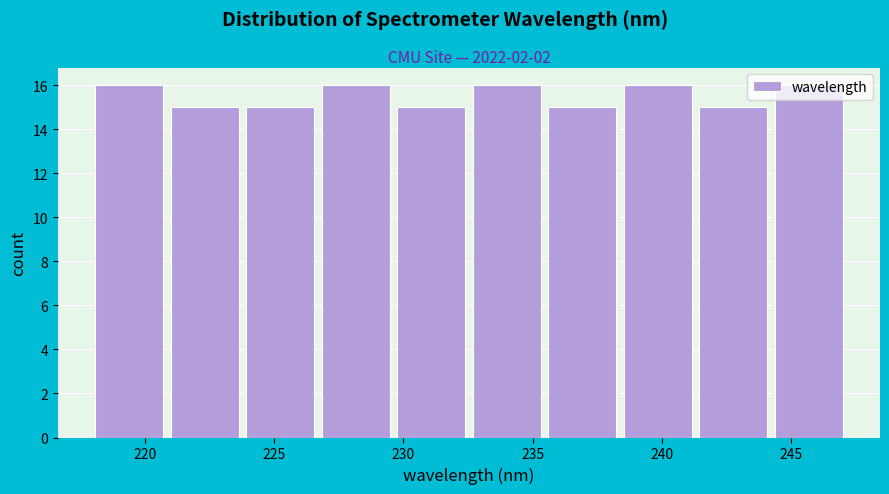

How tall is the bar that spans 224.0 to 227.0 on the x-axis? Neither the bar edges nor the heights are printed on the chart, so give them approximately, as read against the axes.

15